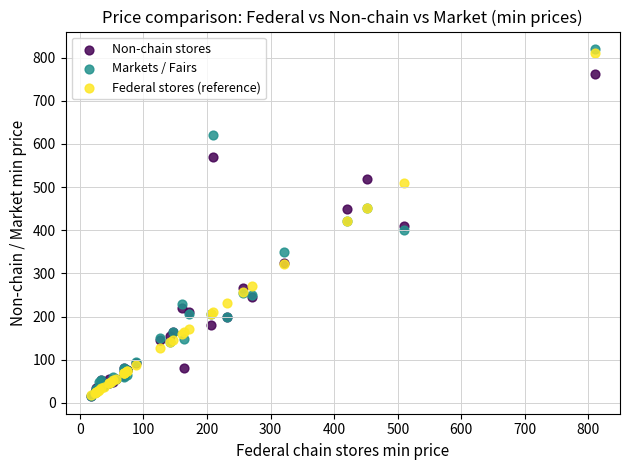

In the Non-chain stores series, what Y value is closest to 388?

410.0